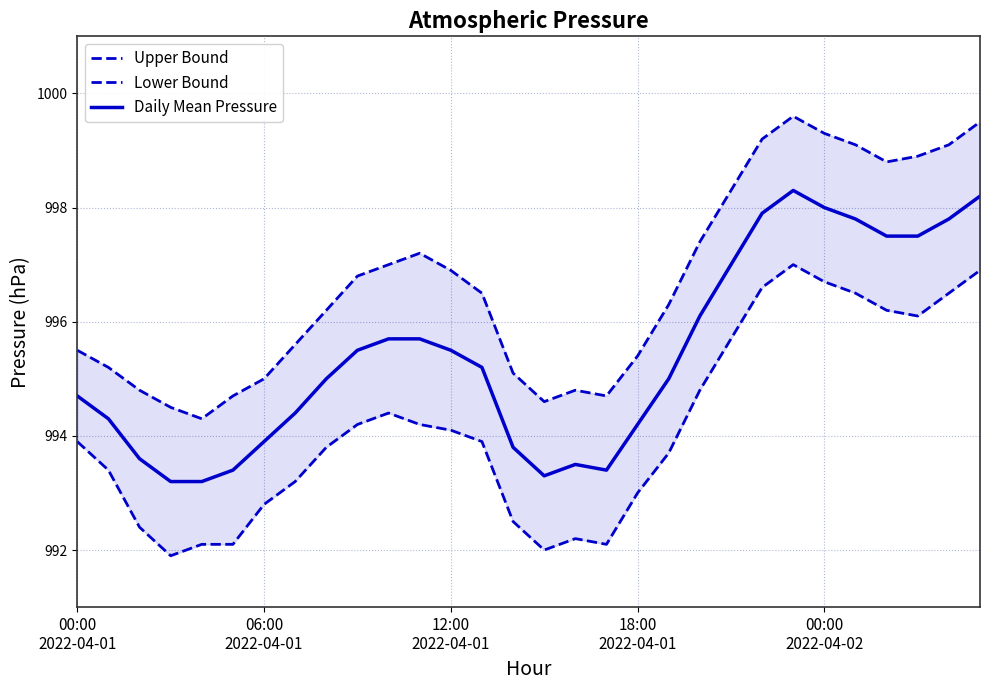

What is the smallest value displayed?

991.9